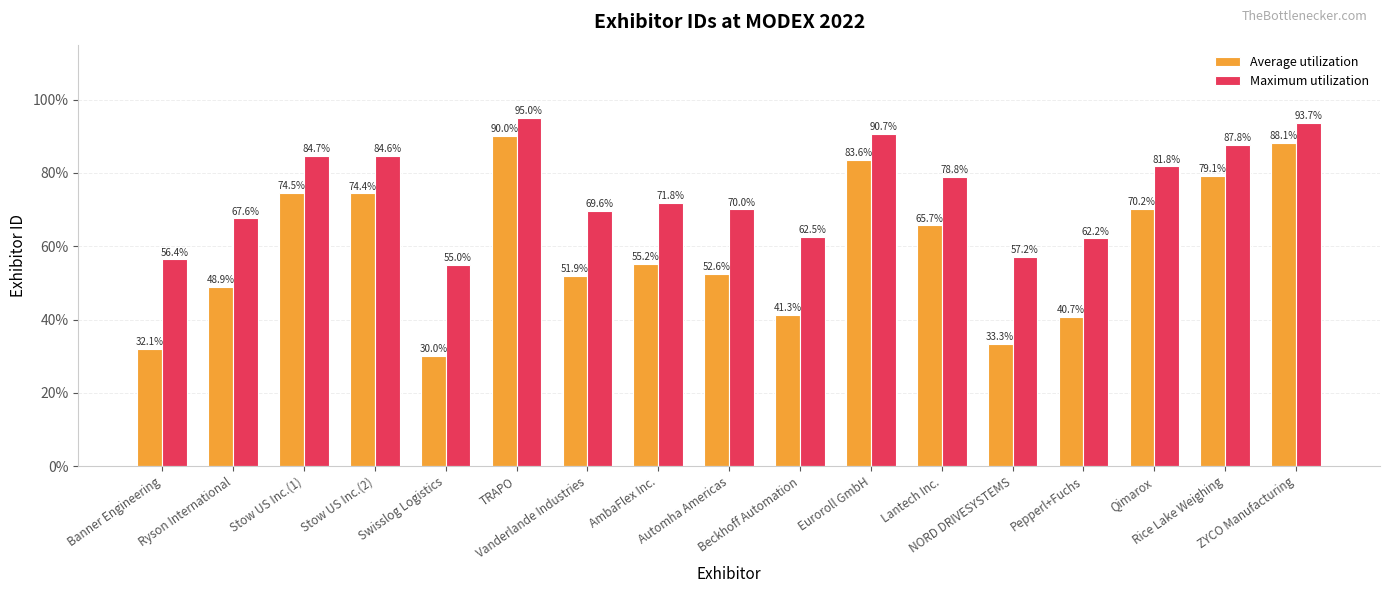

List the labels in order of Average utilization value, smallest first.

Swisslog Logistics, Banner Engineering, NORD DRIVESYSTEMS, Pepperl+Fuchs, Beckhoff Automation, Ryson International, Vanderlande Industries, Automha Americas, AmbaFlex Inc., Lantech Inc., Qimarox, Stow US Inc.(2), Stow US Inc.(1), Rice Lake Weighing, Euroroll GmbH, ZYCO Manufacturing, TRAPO